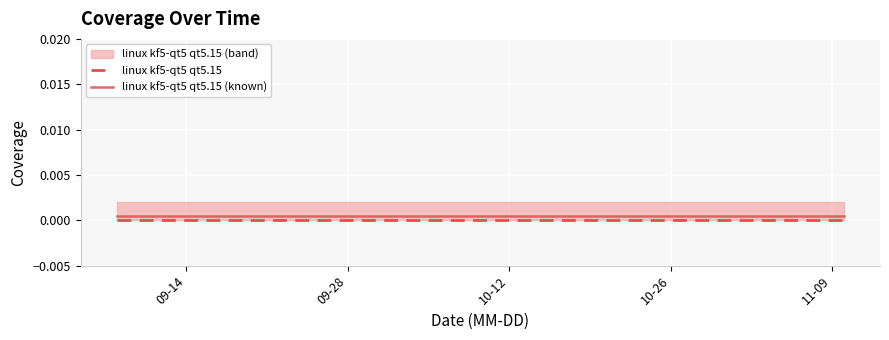

What are all the series names shown in the legend?

linux kf5-qt5 qt5.15, linux kf5-qt5 qt5.15 (known)